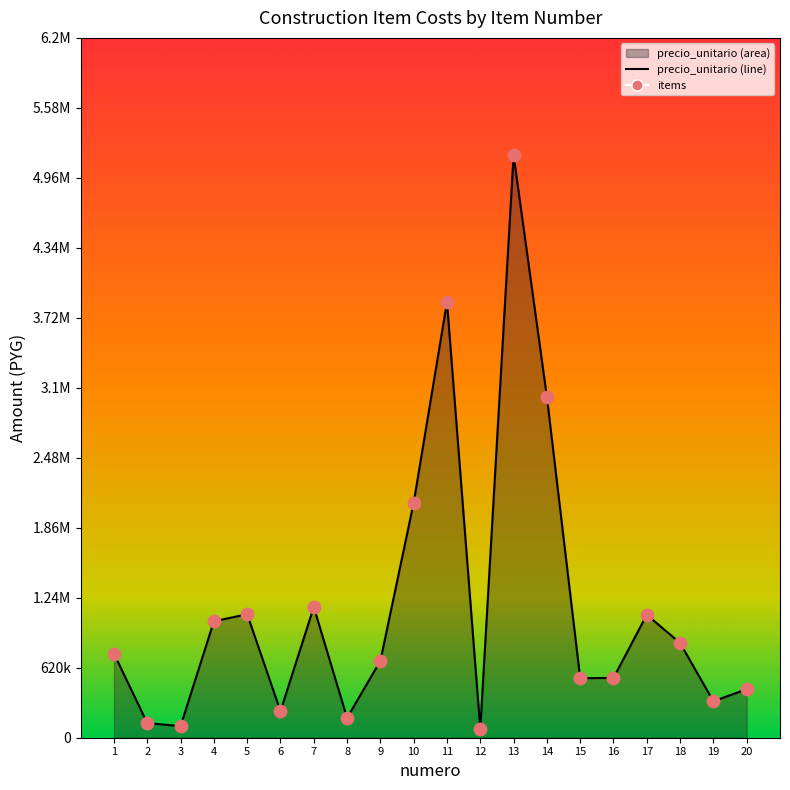

Which series reaches the maximum Y coordinate?

precio_unitario_line